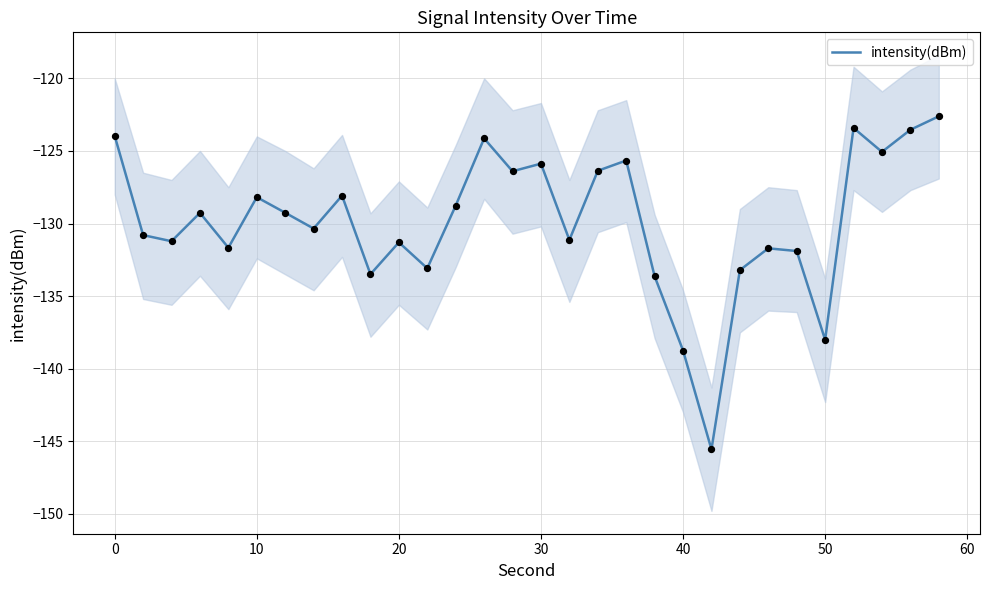

True or false: intensity(dBm) has a value of -202.3 at 0.

False